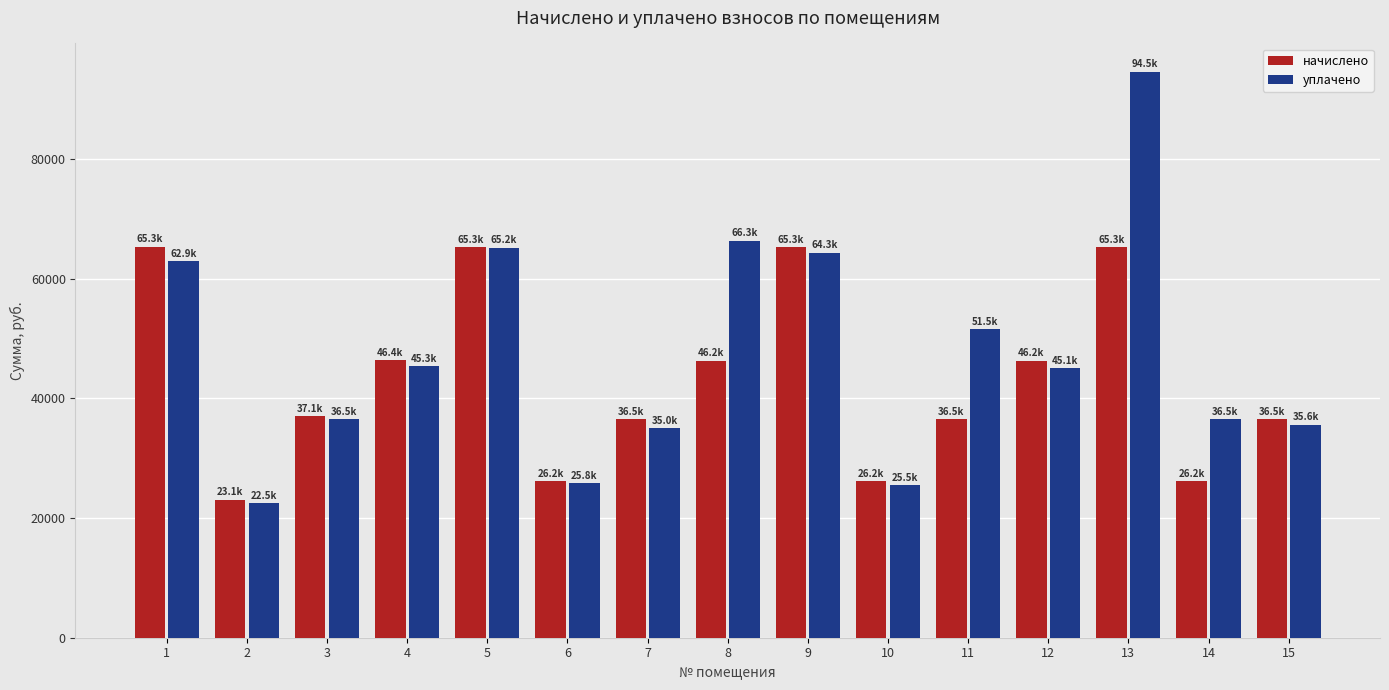

List the series in order of their overall mean, highest first.

уплачено, начислено